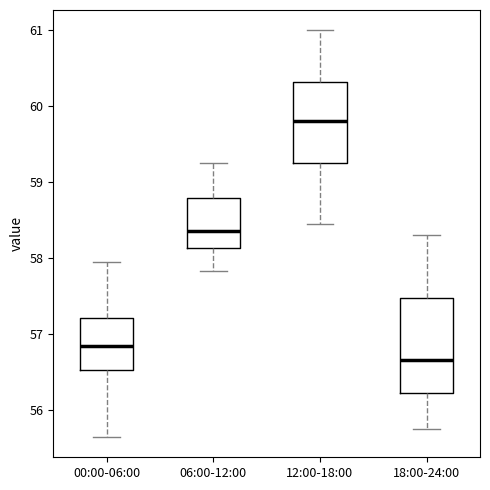

Reading left to right, read every box against the y-axis: the position of its median line, the range the box covers, and the ends of its whiskers. The values are not printed on the chart, so give them approximately, as read against the axis.

00:00-06:00: median 56.8, box 56.5 to 57.2, whiskers 55.6 to 58.0
06:00-12:00: median 58.4, box 58.1 to 58.8, whiskers 57.8 to 59.3
12:00-18:00: median 59.8, box 59.3 to 60.3, whiskers 58.5 to 61.0
18:00-24:00: median 56.7, box 56.2 to 57.5, whiskers 55.8 to 58.3